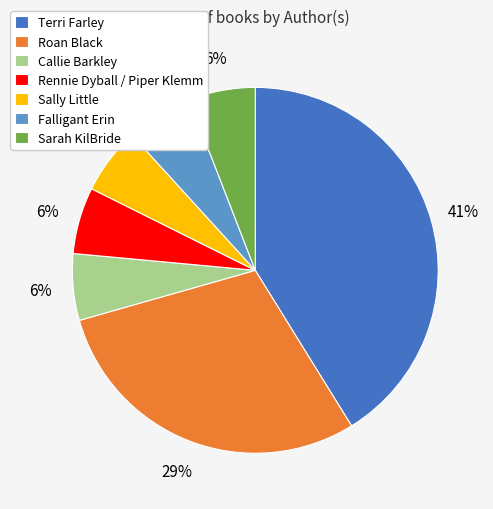

How many segments does this pie chart have?

7